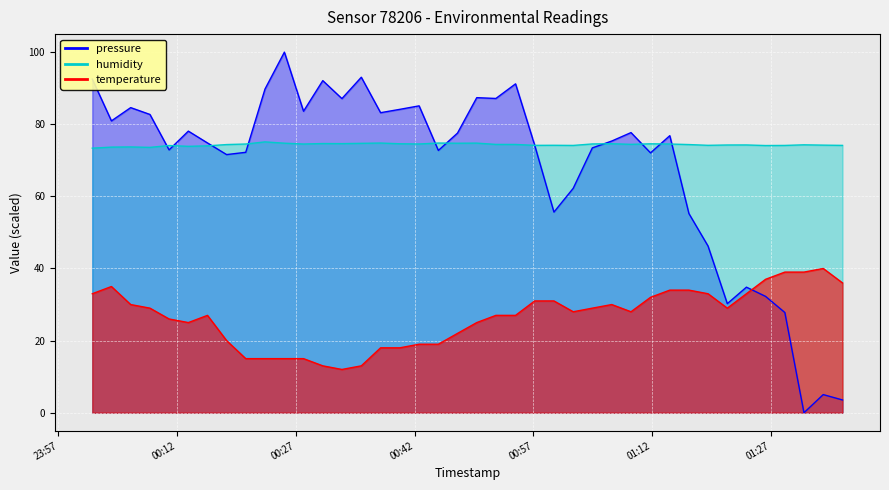

At 2023-12-20T01:09:20, list the series in order from smallest to largest.

temperature, humidity, pressure